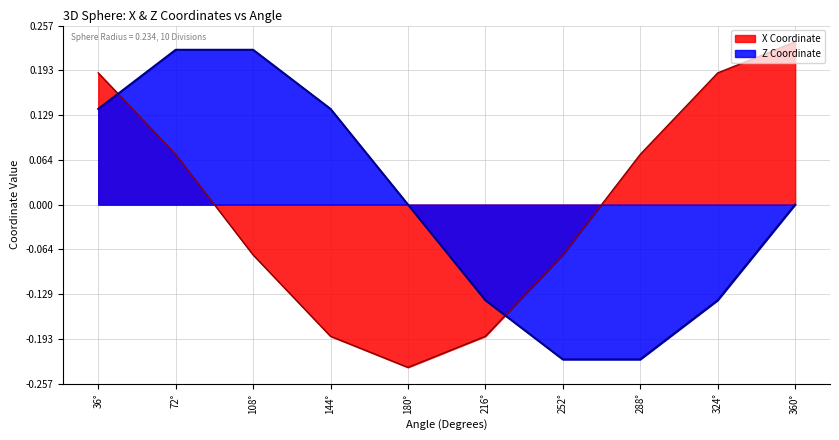

At which label does X Coordinate reach its minimum?

180°